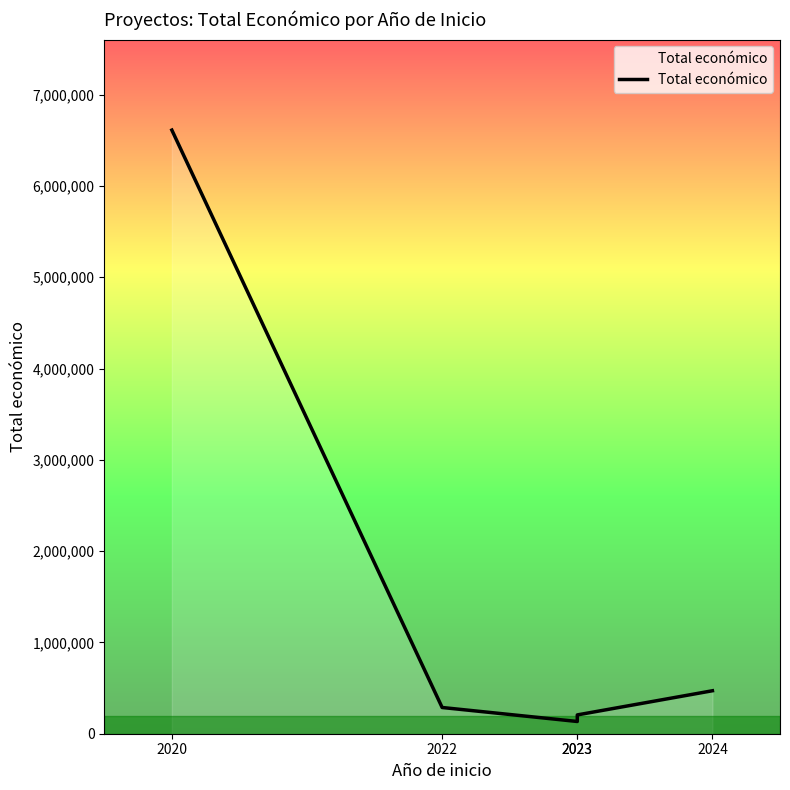

Reading right to left, transcribe all the data shown in this chart.

2024=470675	2023=206008	2023=134112	2022=287260	2020=6612227